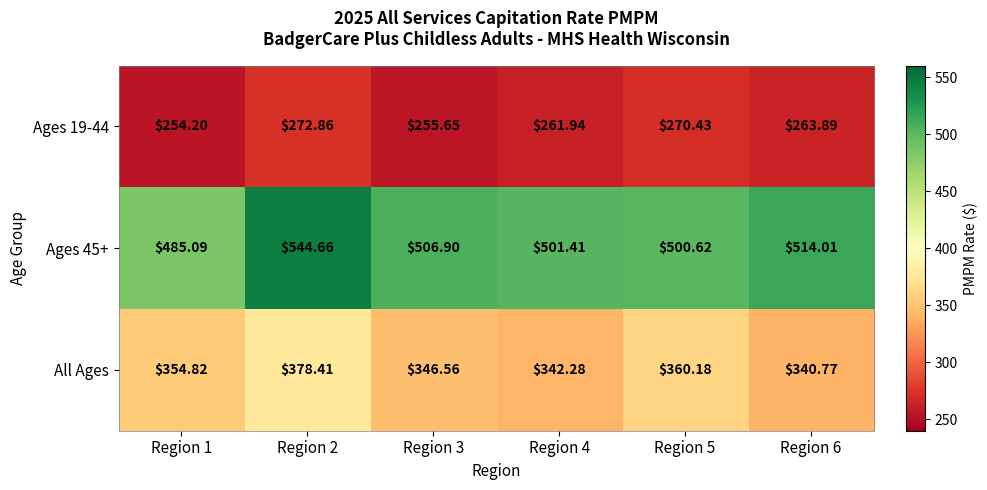

Count the number of data series in this chart.

3